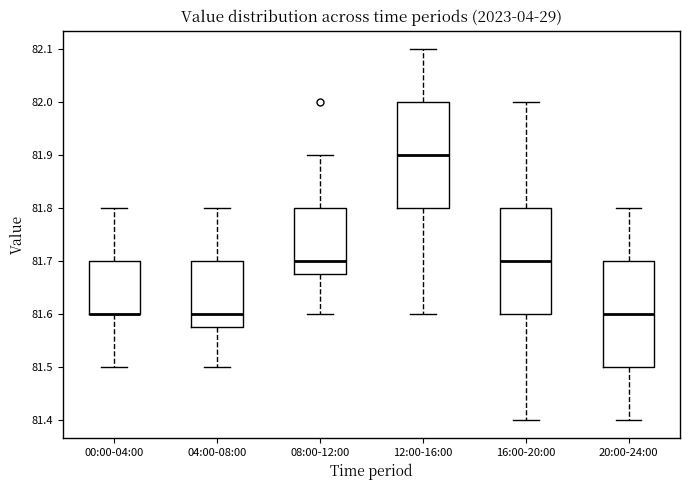

Reading left to right, transcribe this box plot: for each box, give where its median line is, the range the box spans, and where its two whiskers end, as read against the y-axis. The values are not printed on the chart, so give them approximately, as read against the axis.

00:00-04:00: median 81.60 (drawn on the box's lower edge), box 81.60 to 81.70, whiskers 81.50 to 81.80
04:00-08:00: median 81.60, box 81.58 to 81.70, whiskers 81.50 to 81.80
08:00-12:00: median 81.70, box 81.68 to 81.80, whiskers 81.60 to 81.90
12:00-16:00: median 81.90, box 81.80 to 82.00, whiskers 81.60 to 82.10
16:00-20:00: median 81.70, box 81.60 to 81.80, whiskers 81.40 to 82.00
20:00-24:00: median 81.60, box 81.50 to 81.70, whiskers 81.40 to 81.80